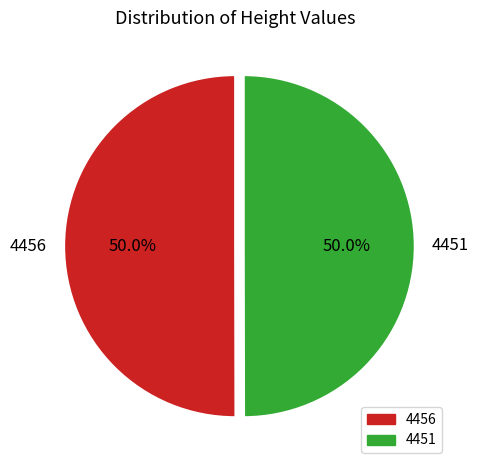

Approximately how many times larger is the value at 4456 compared to 4451?

1.0